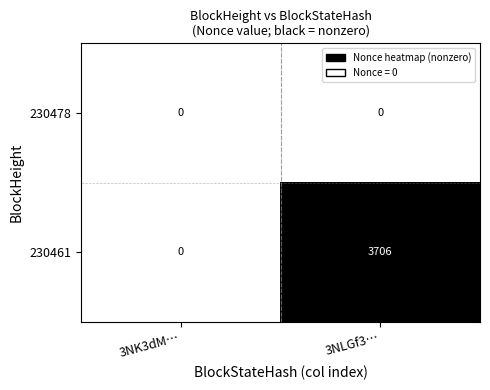

Reading left to right, extract all data points from this chart.

230478: 0	0
230461: 0	3706